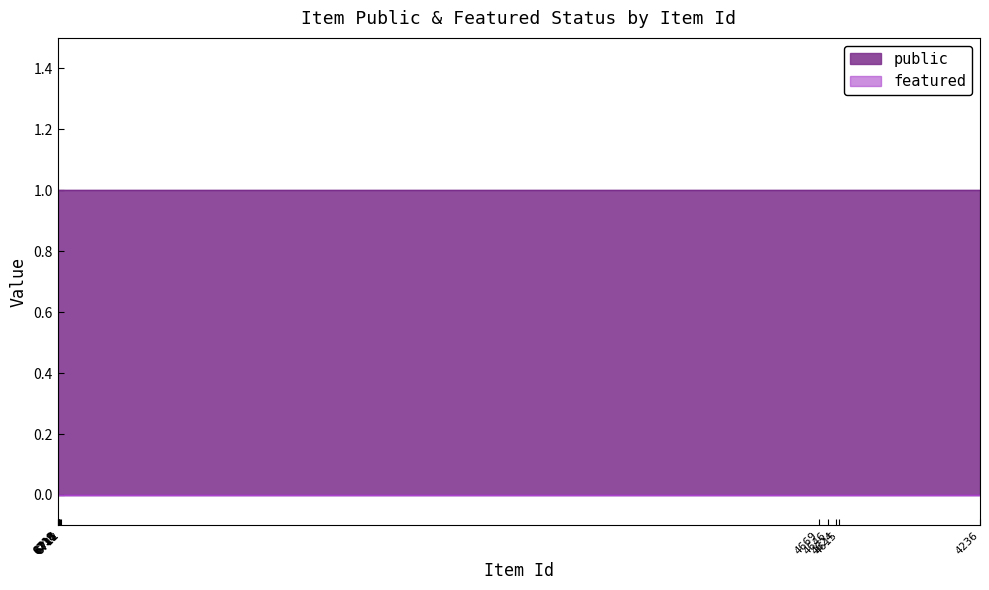

At which category is the sum across all series the highest?

6719